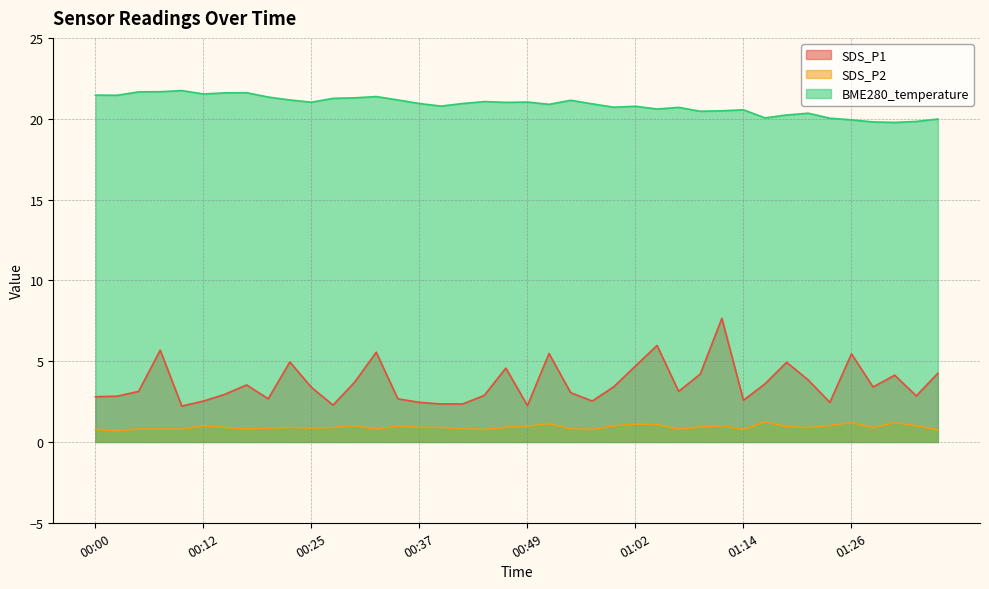

At which category does SDS_P2 reach its first local peak?

00:12